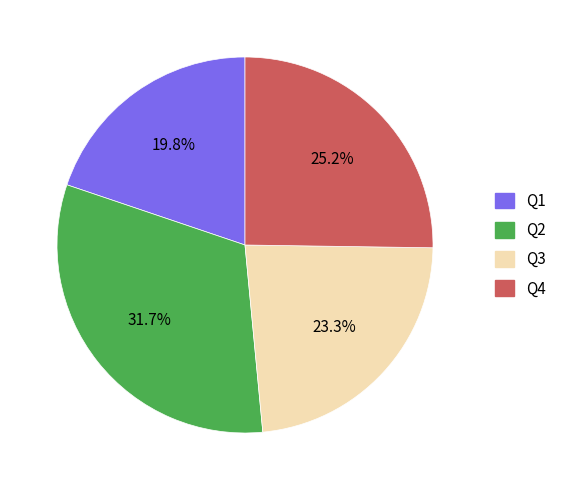

What is the smallest slice in the pie chart?

Q1